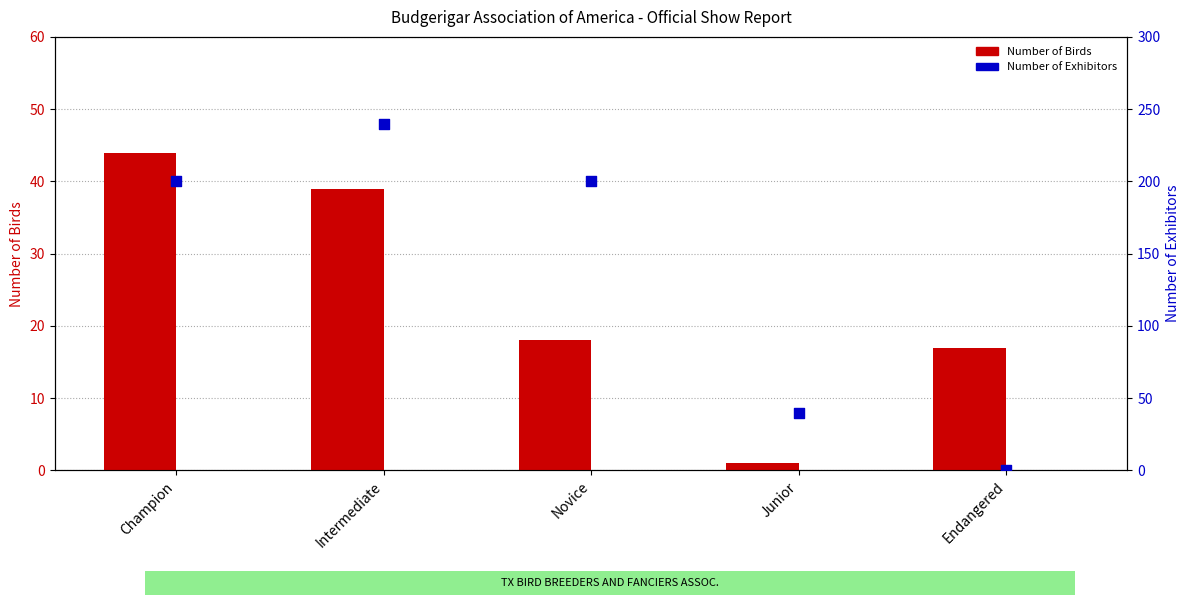

At which category is the sum across all series the highest?

Intermediate